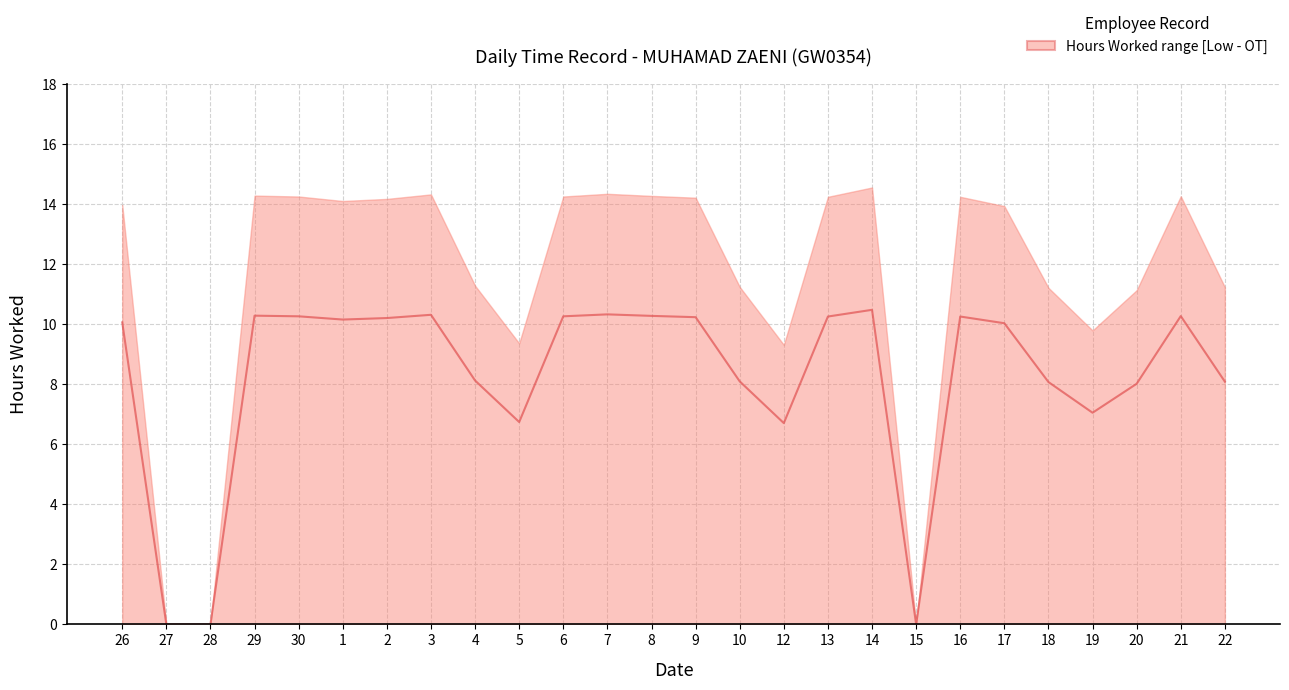

What is the ratio of the value at 10 to the value at 2?

0.8